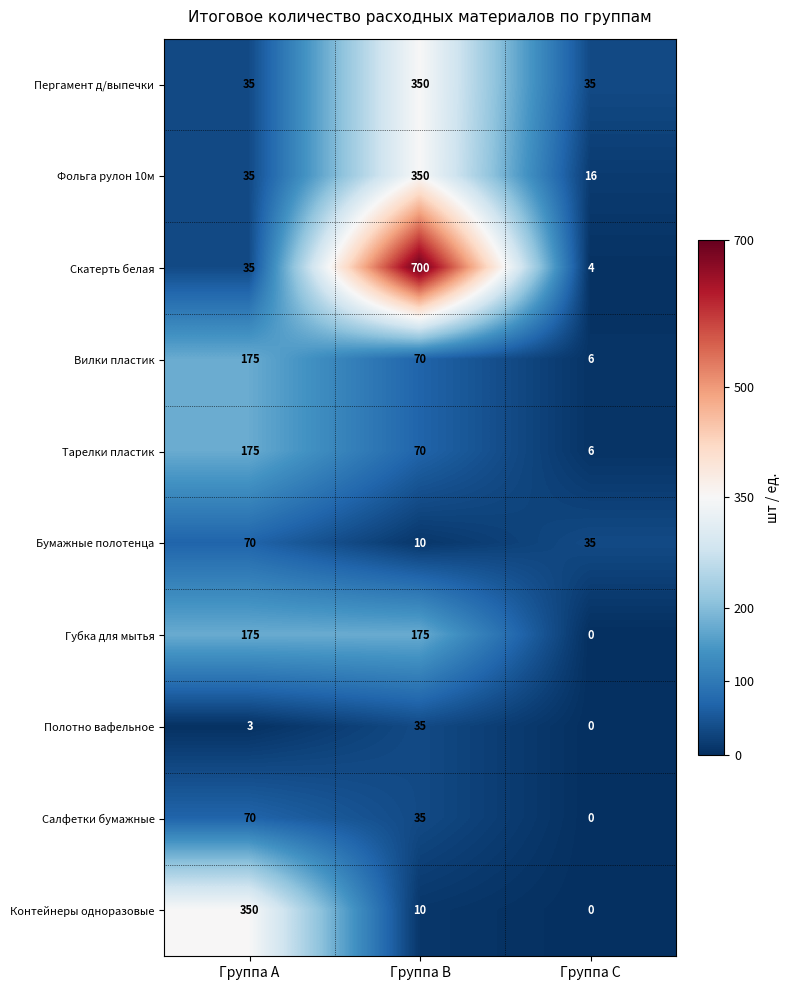

Count the number of categories in the chart.

3